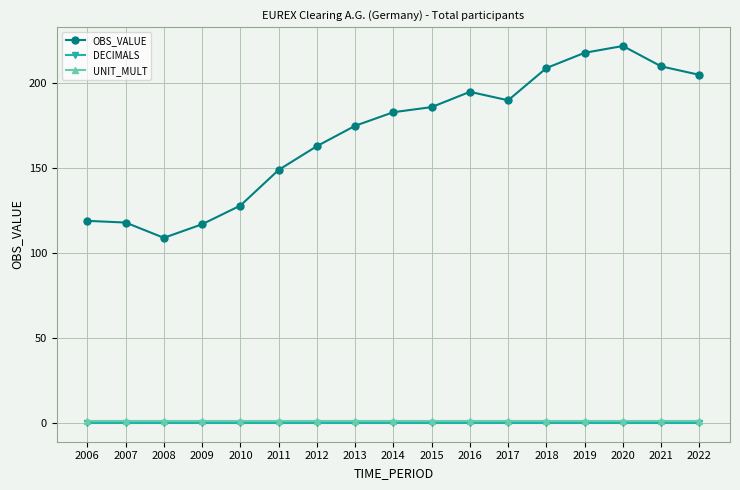

How many lines are shown in the chart?

3